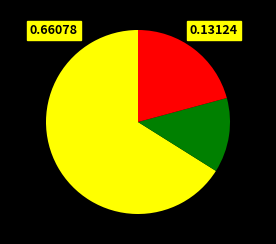

Is there a majority slice in this chart?

Yes